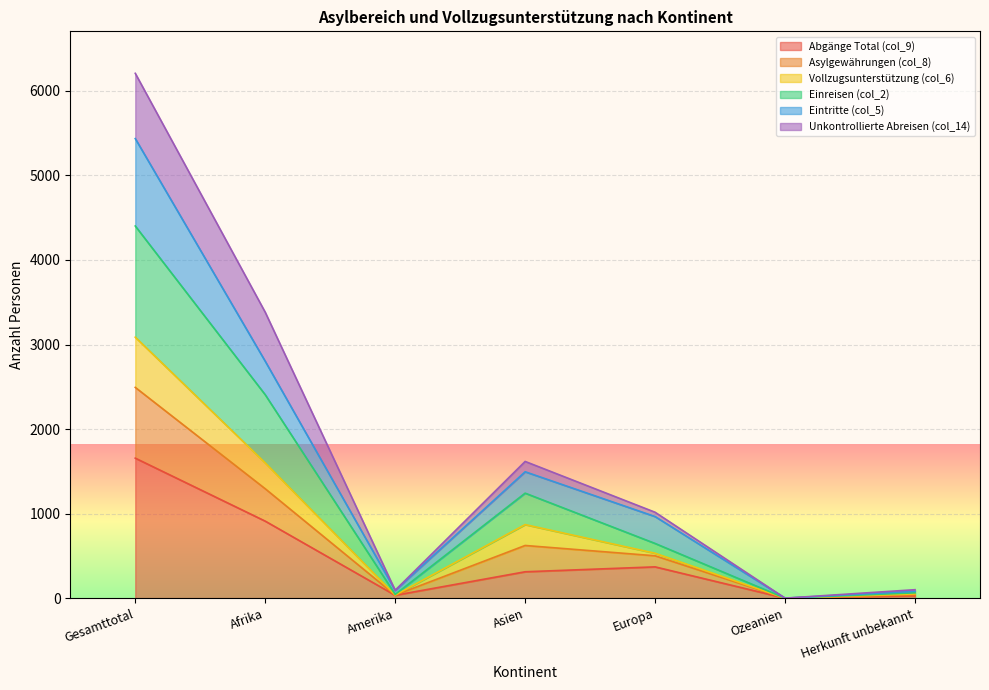

How many positive values does the Abgänge Total (col_9) series have?

6